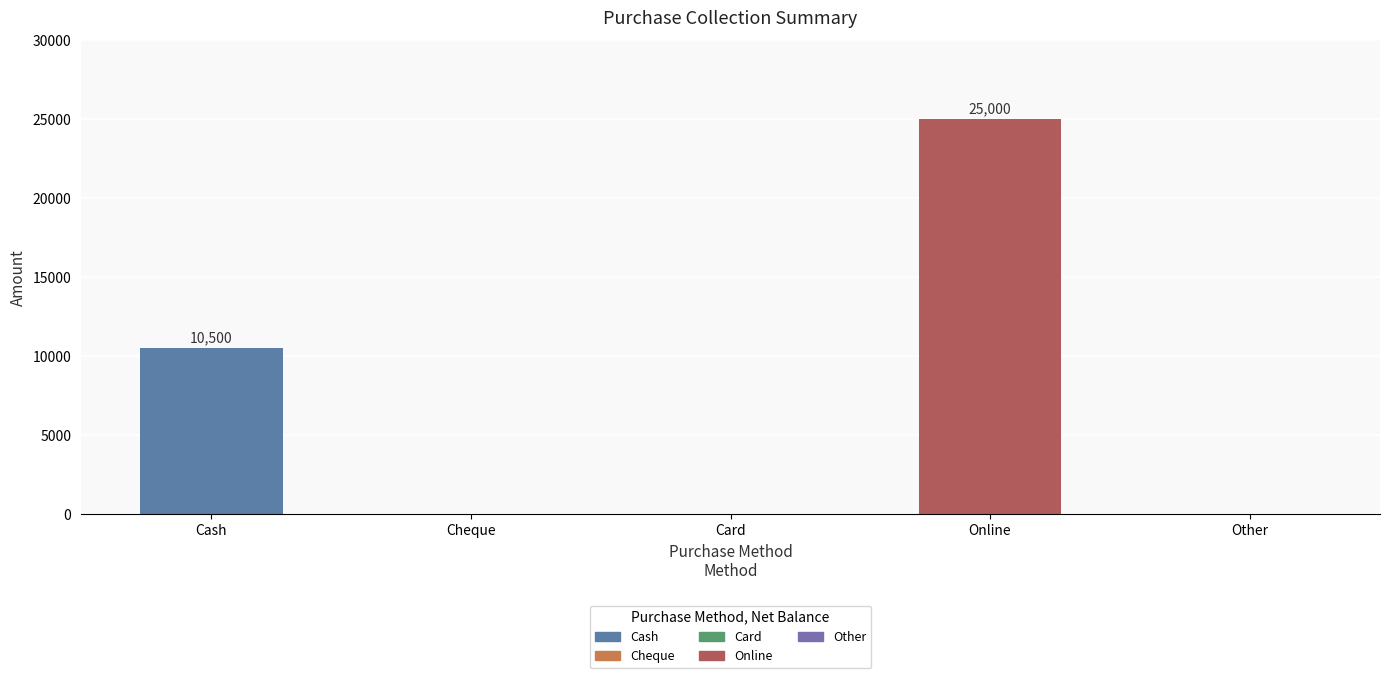

What is the change in value from Cash to Online?

+14500